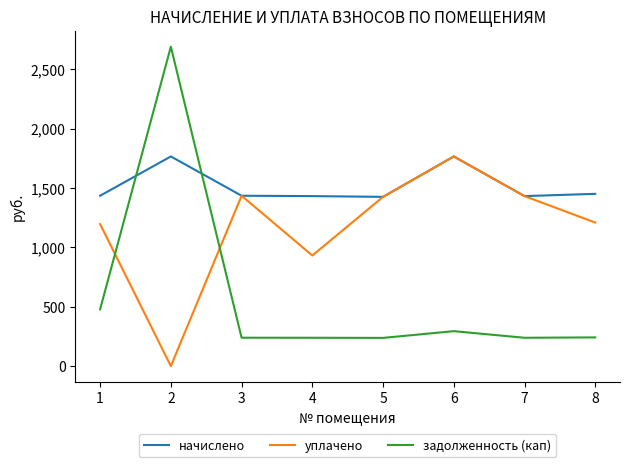

Where is задолженность (кап) nearest to the value 1463?

1